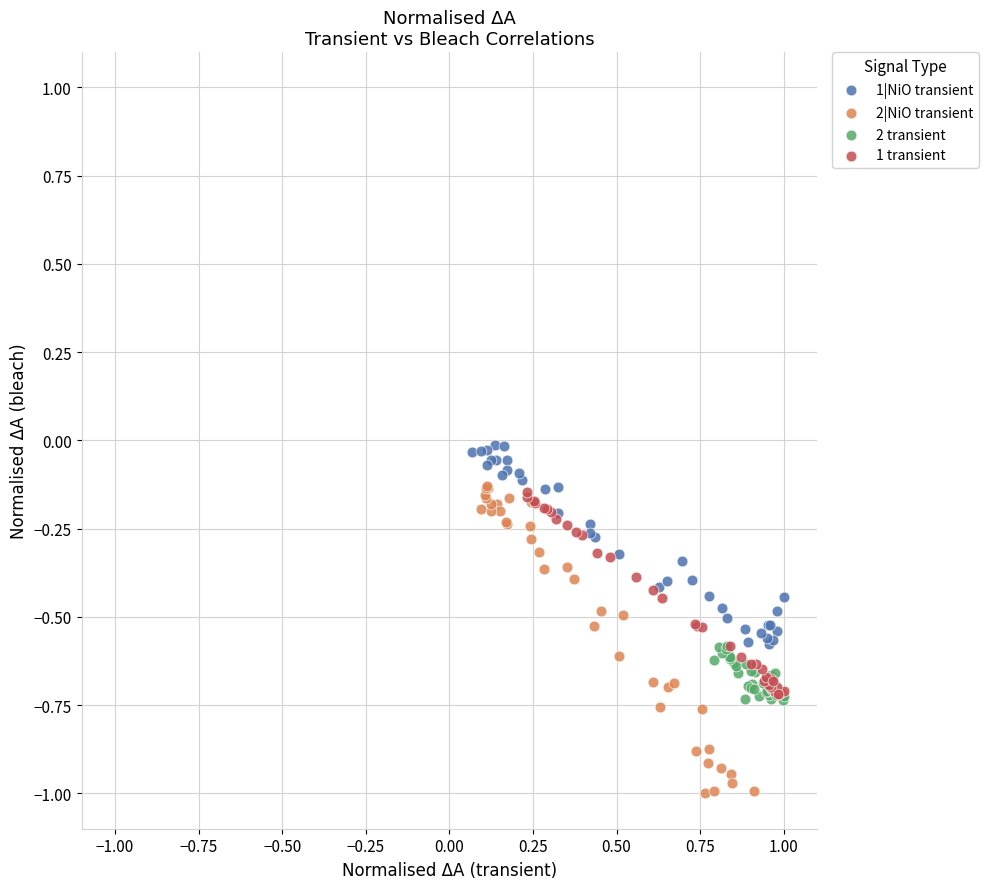

Which series reaches the minimum Y coordinate?

2|NiO transient